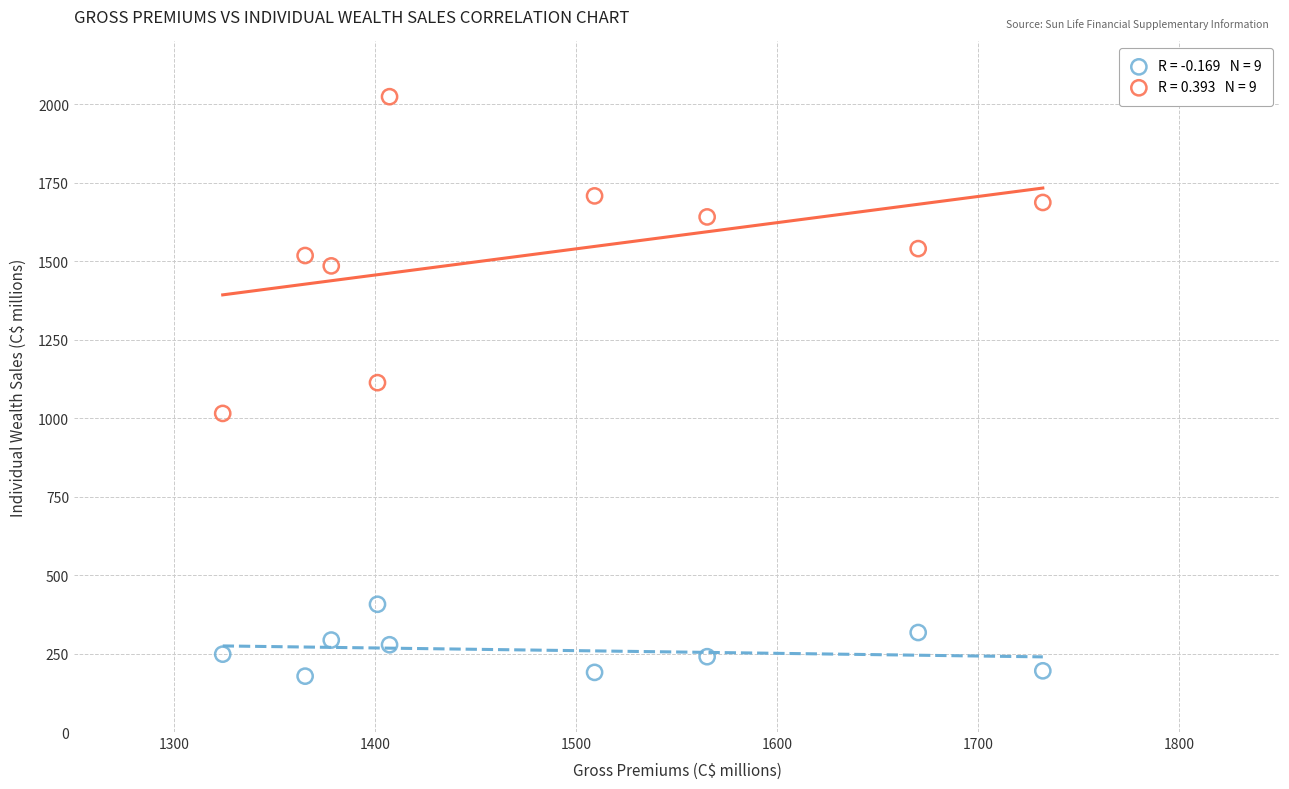

Across all data points, what is the range of X values (max minus min)?

408